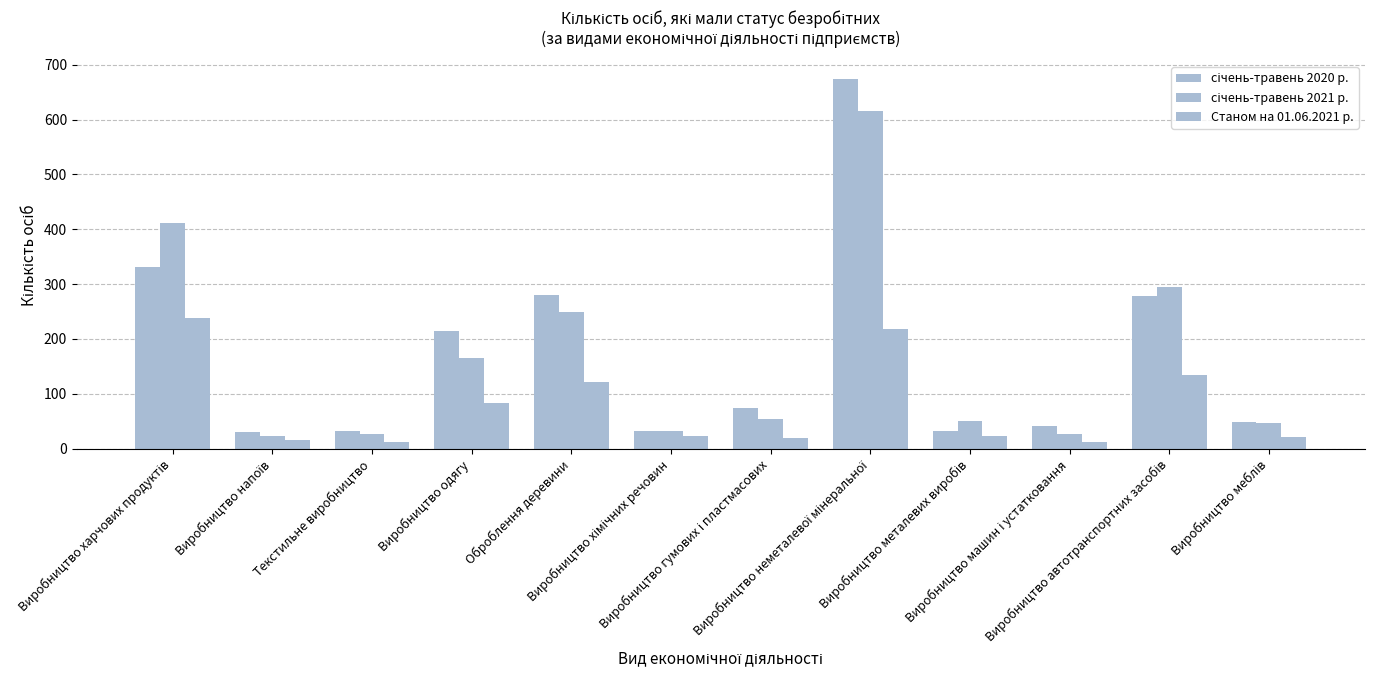

The value of січень-травень 2020 р. at Виробництво гумових і пластмасових is 47. True or false?

False